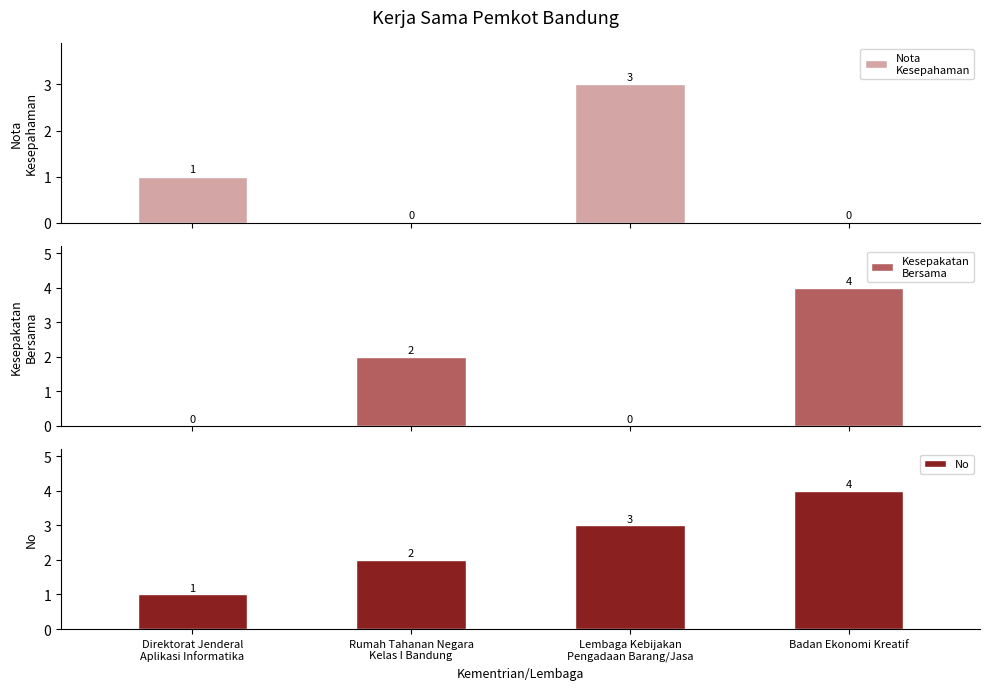

What is the difference between the highest and lowest values at Direktorat Jenderal
Aplikasi Informatika?

1